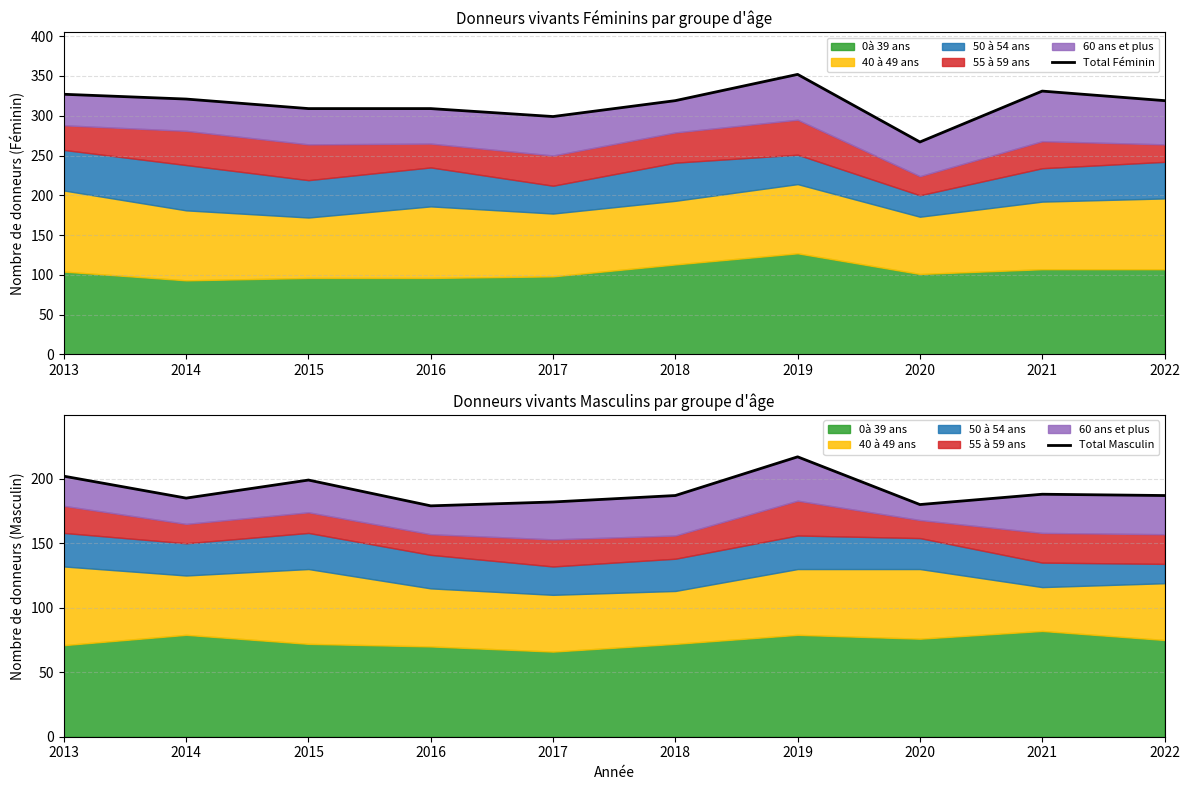

True or false: Total Féminin and Total Masculin cross at least once.

False